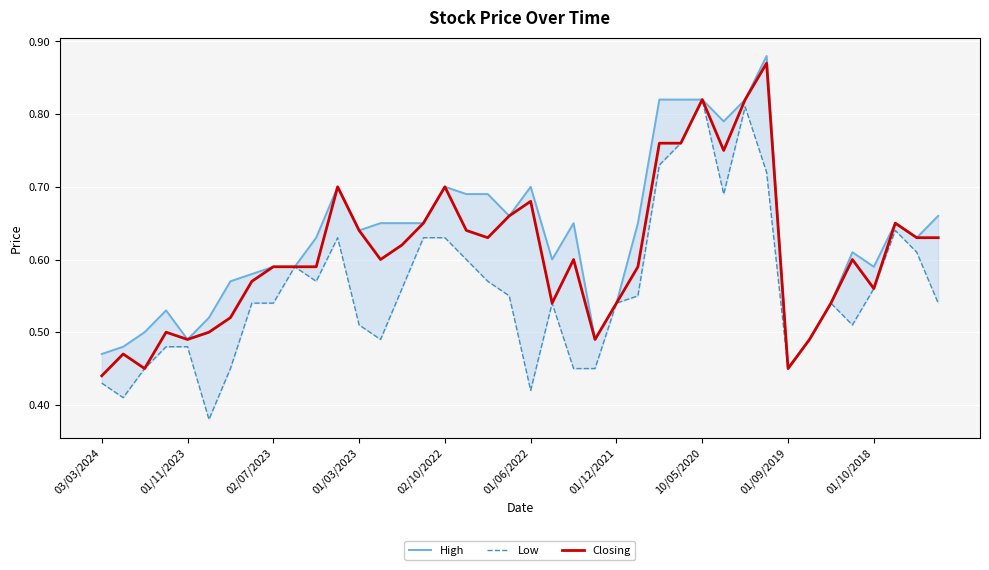

True or false: Closing has a value of 0.7 at 02/10/2022.

True